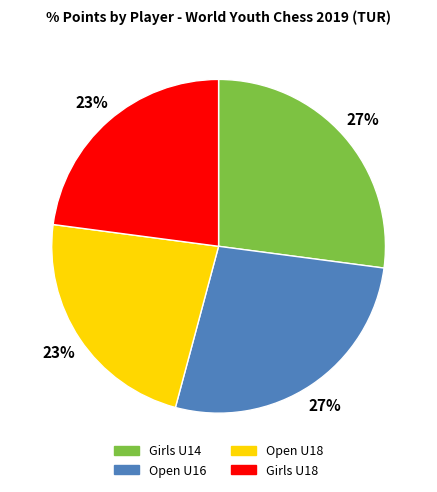

Approximately how many times larger is the value at Open U16 compared to Girls U18?

1.2